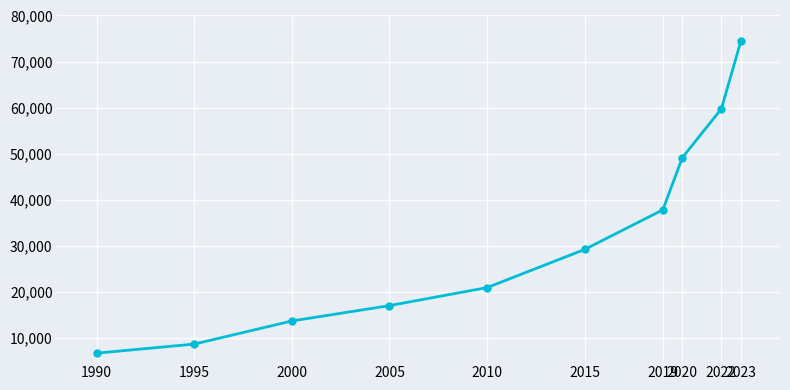

What is the average value?

31767